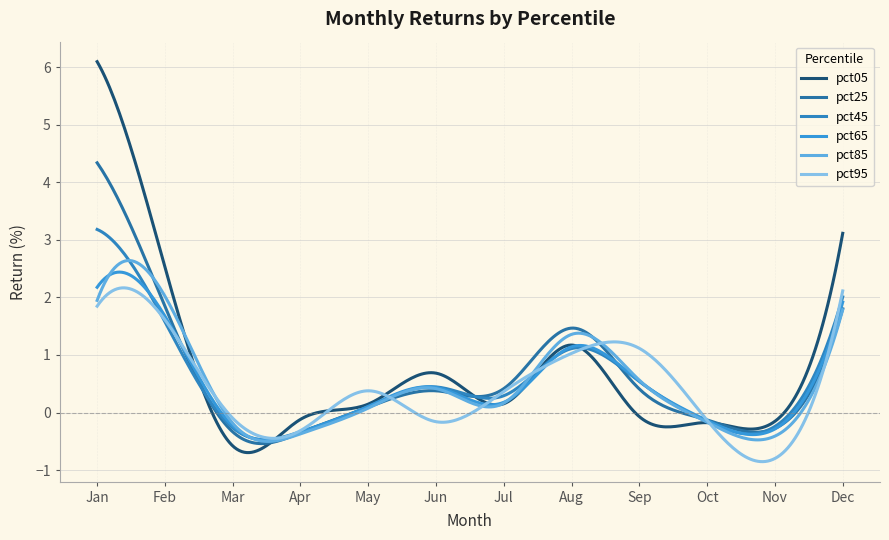

What is the difference between the maximum and minimum values in the pct25 series?

4.9